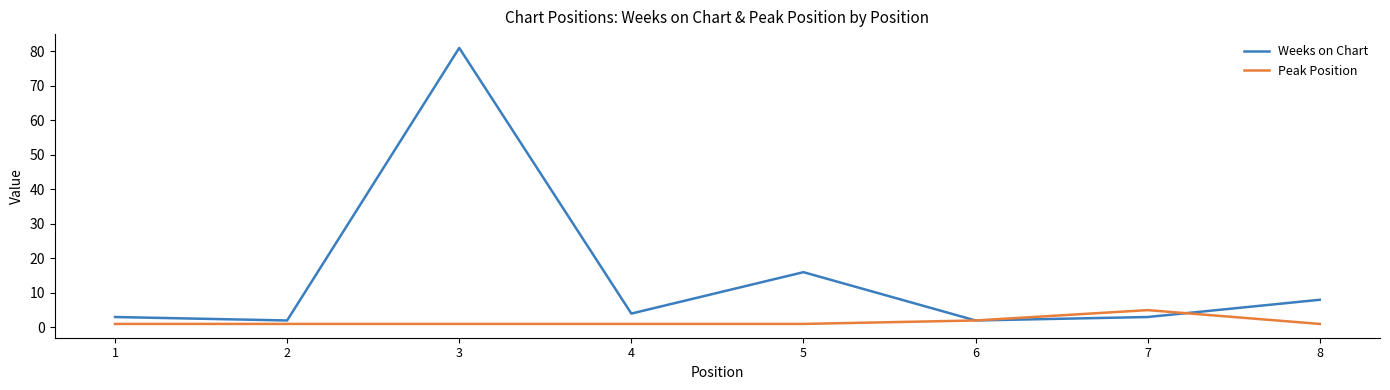

Which series has the widest spread of values?

Weeks on Chart